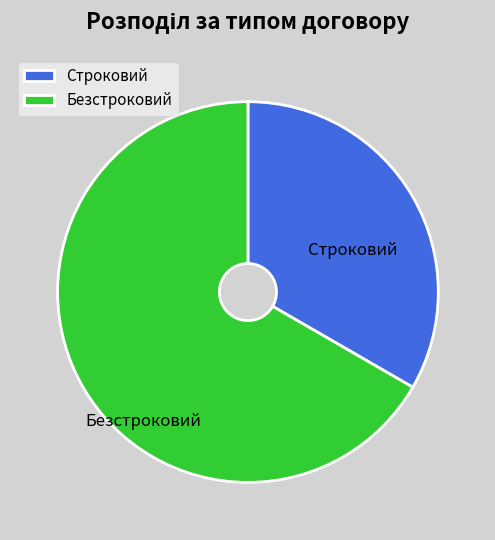

How many slices are in this pie chart?

2